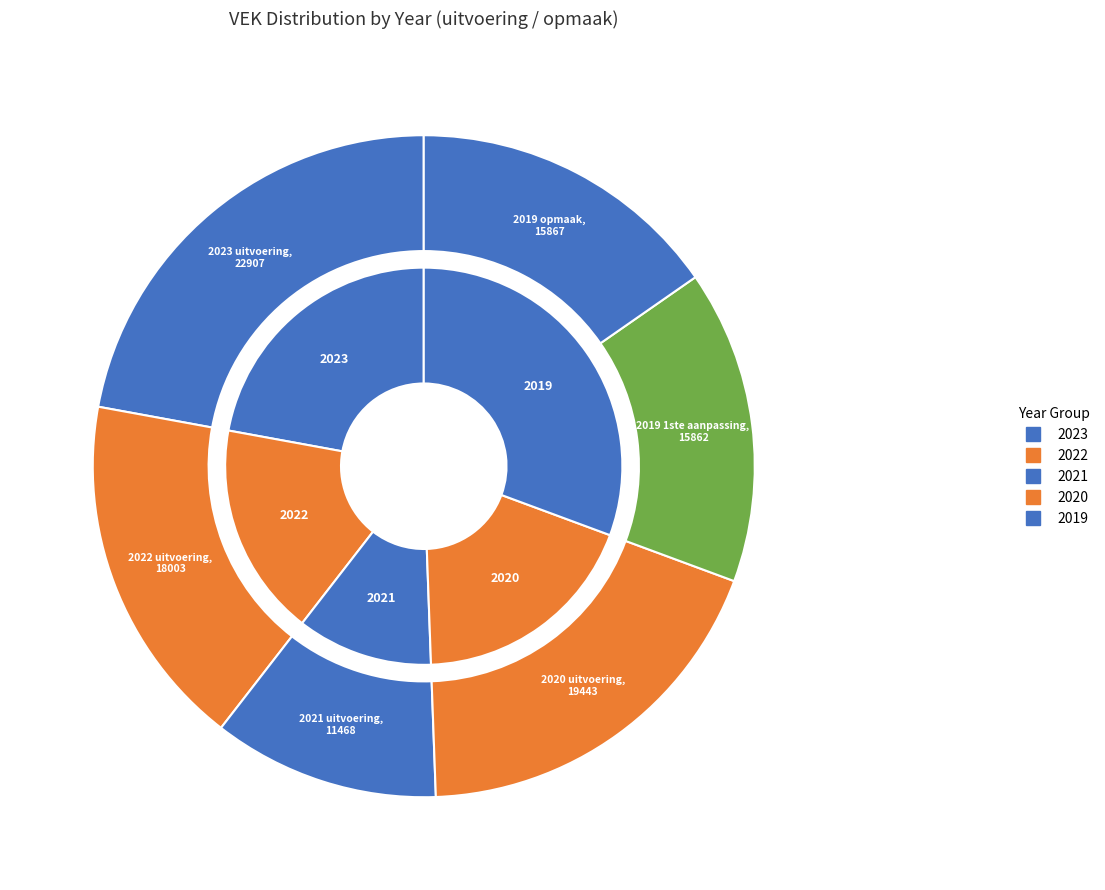

Which category has the biggest portion of the pie?

2023 uitvoering